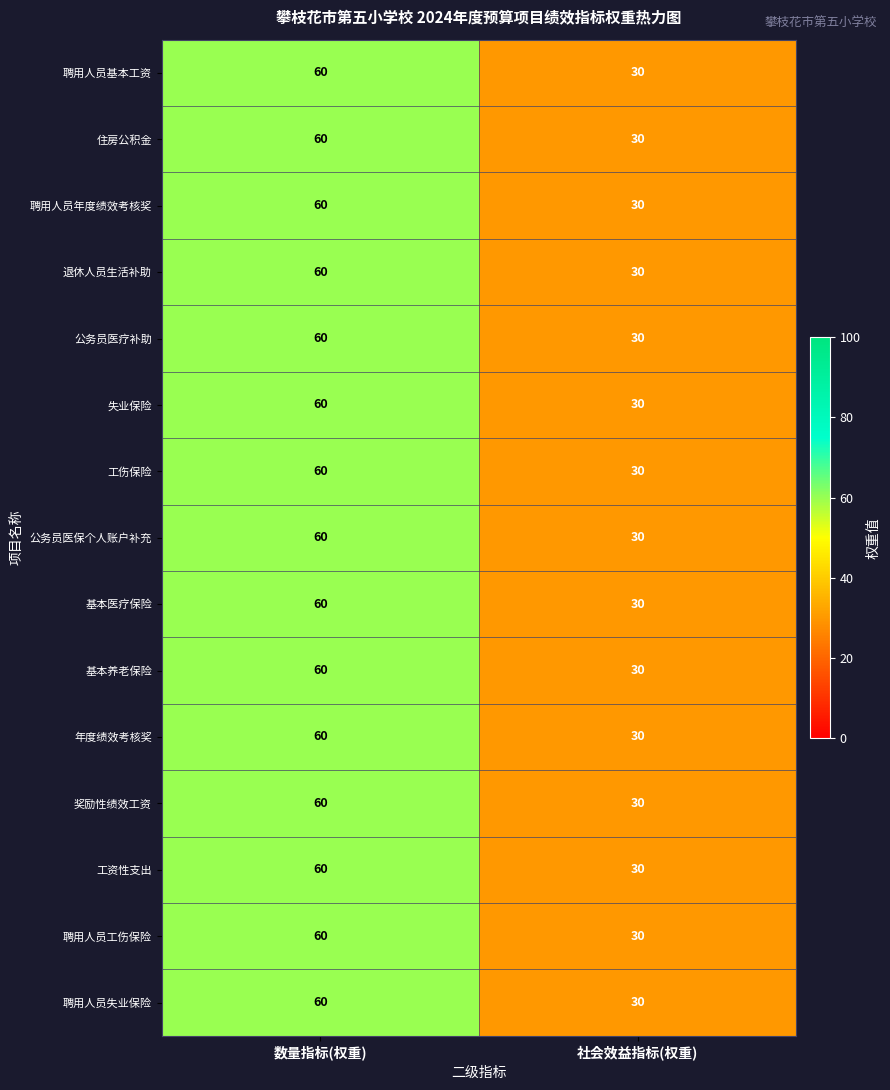

The value of 聘用人员基本工资 at 数量指标(权重) is 29. True or false?

False